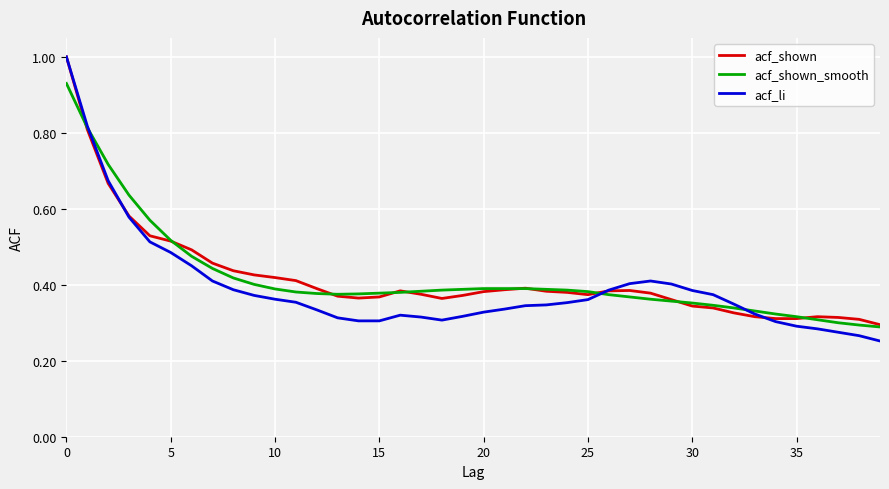

What is the greatest value displayed?

1.0